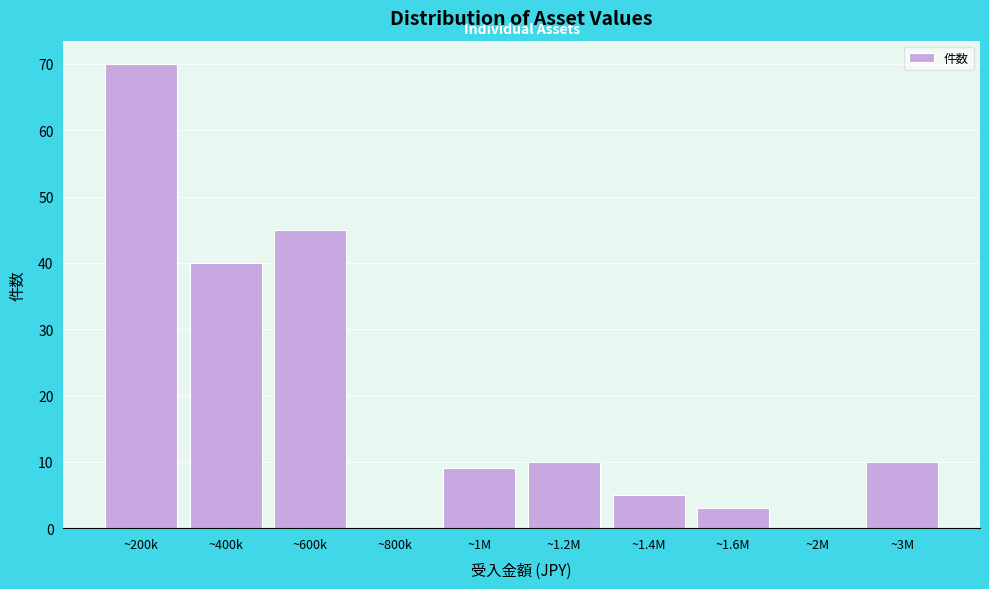

Reading right to left, transcribe all the data shown in this chart.

~3M=10	~2M=0	~1.6M=3	~1.4M=5	~1.2M=10	~1M=9	~800k=0	~600k=45	~400k=40	~200k=70